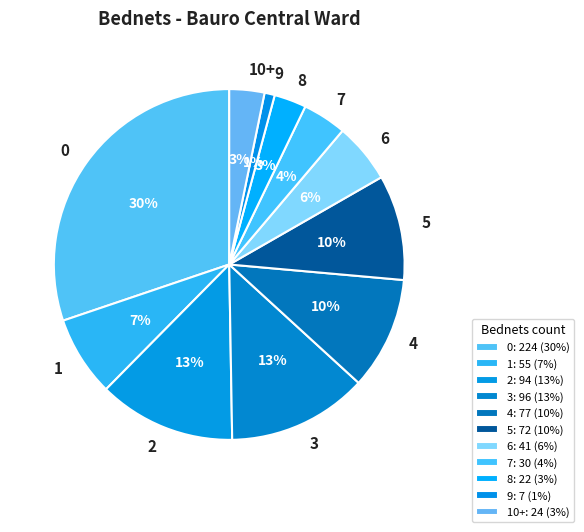

Do 8 and 7 together represent more than half of the pie?

No